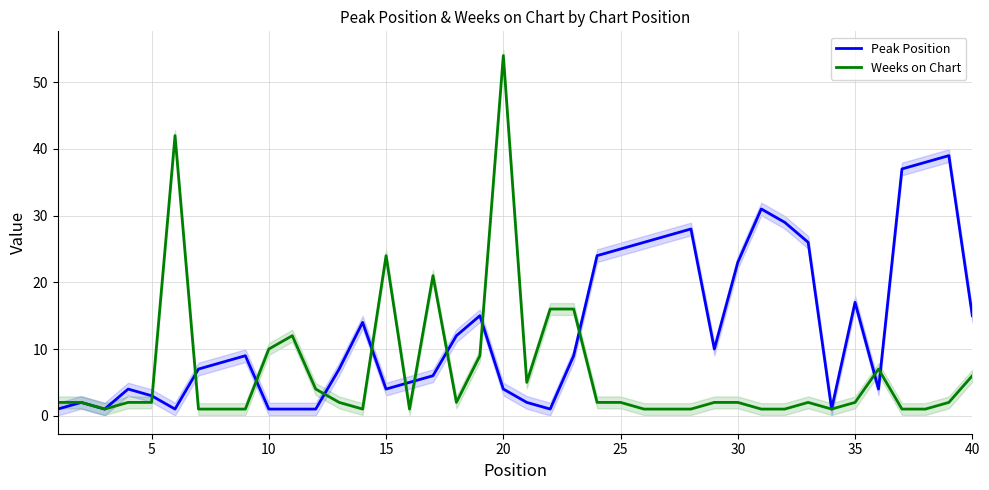

What is the value of the Peak Position point at the 7th from the left?

7